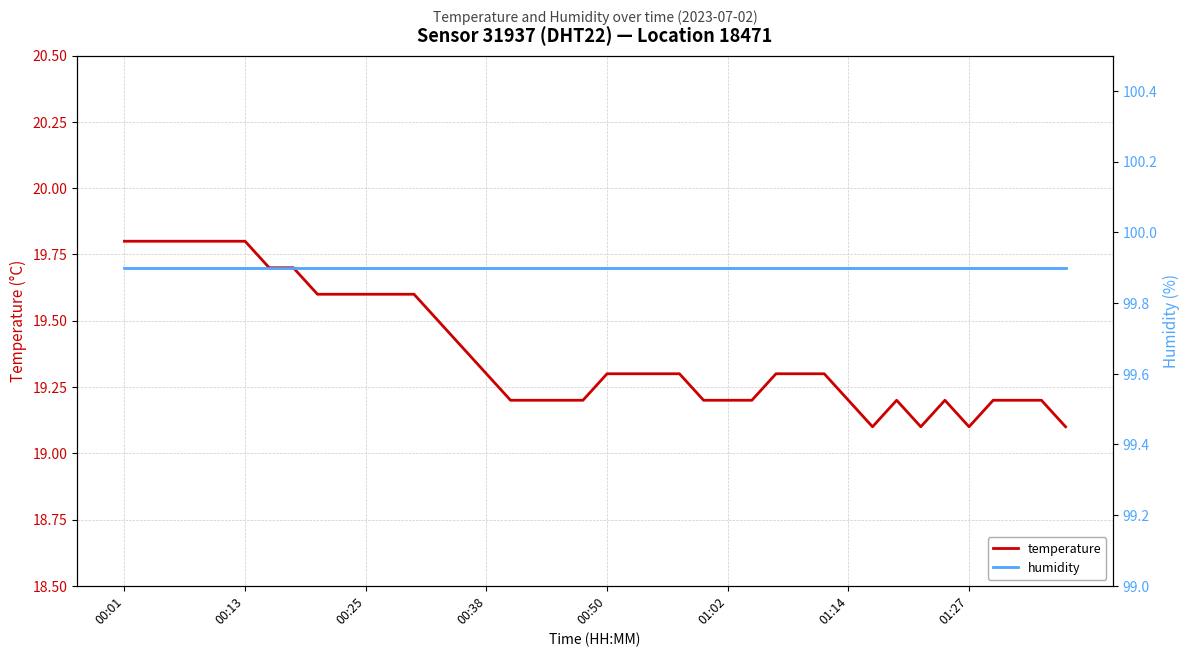

Count the temperature values in the range 19 to 20.

40